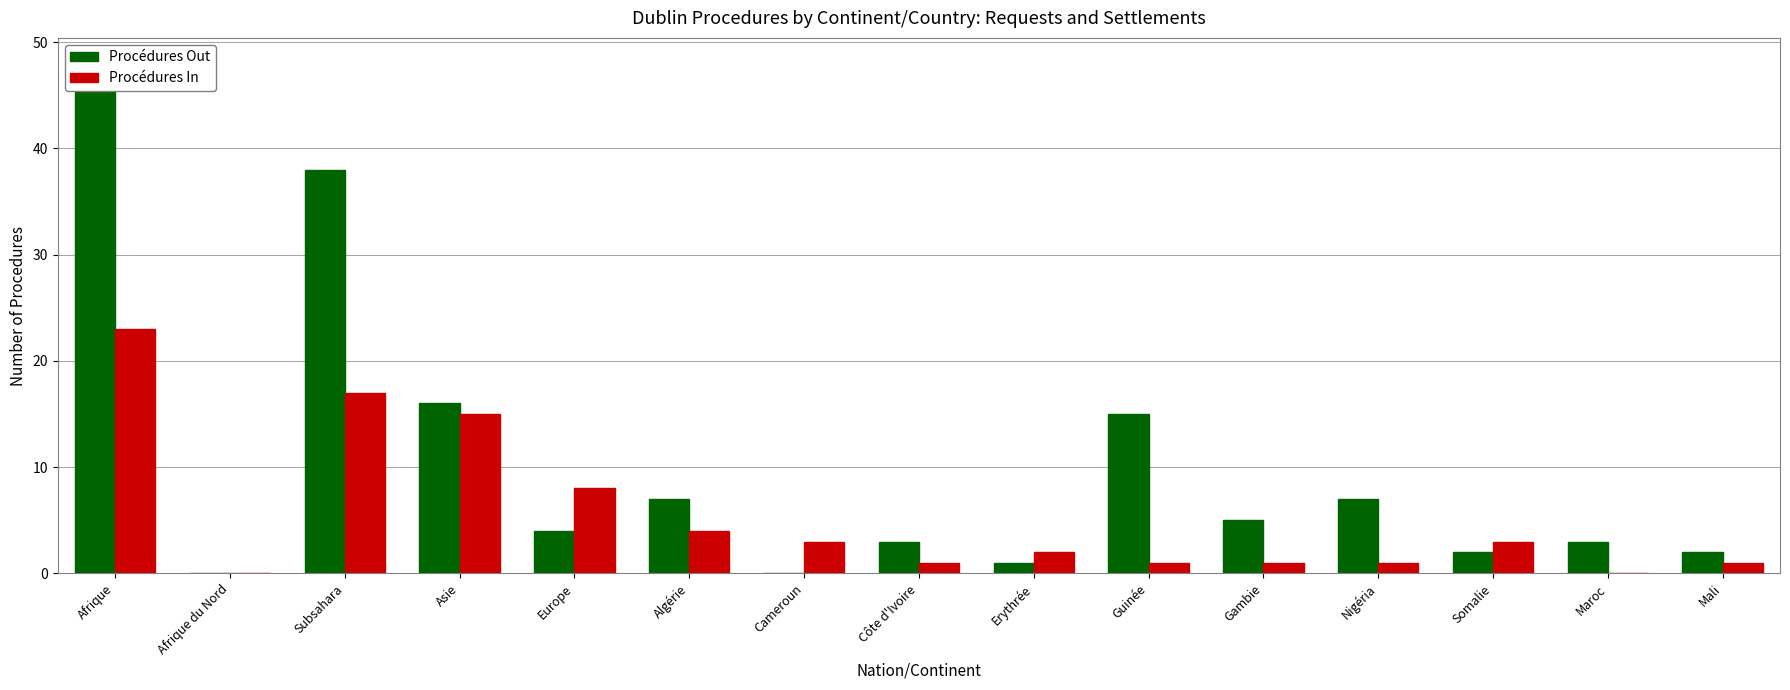

How many positive values does the Procédures Out series have?

13